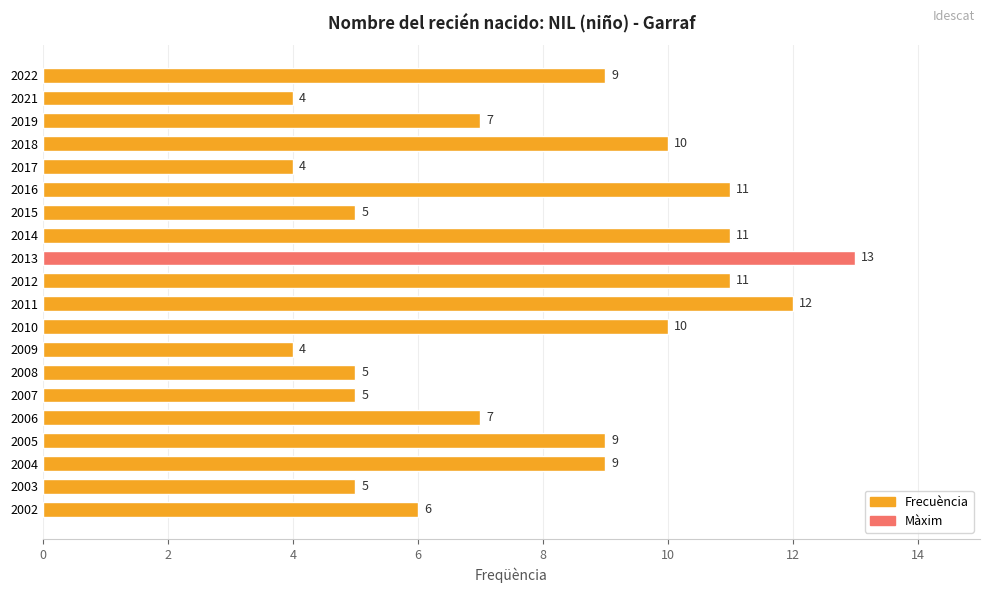

What is the average value?

8